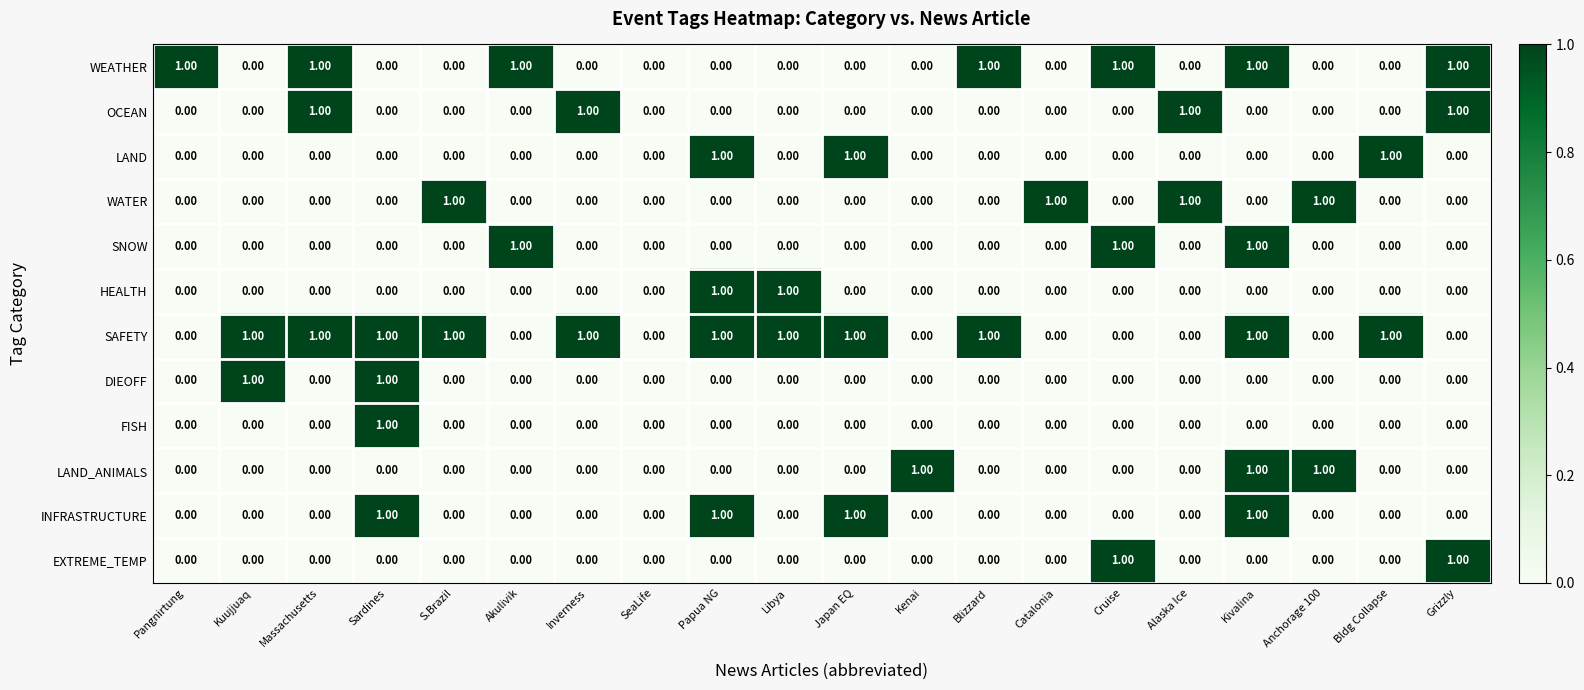

At which category is the sum across all series the highest?

Kivalina